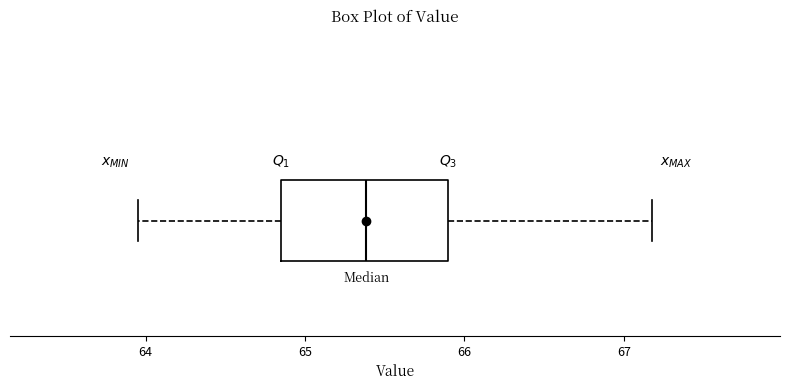

Where is the right edge of the box on the x-axis? The values are not printed on the chart, so give them approximately, as read against the axis.

65.9